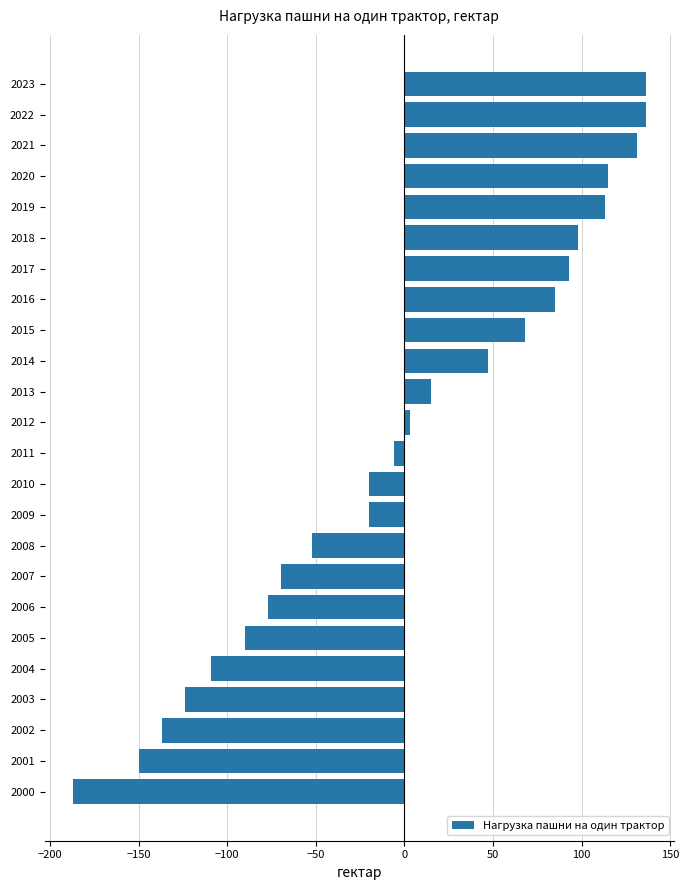

How many data points are above 3?

12